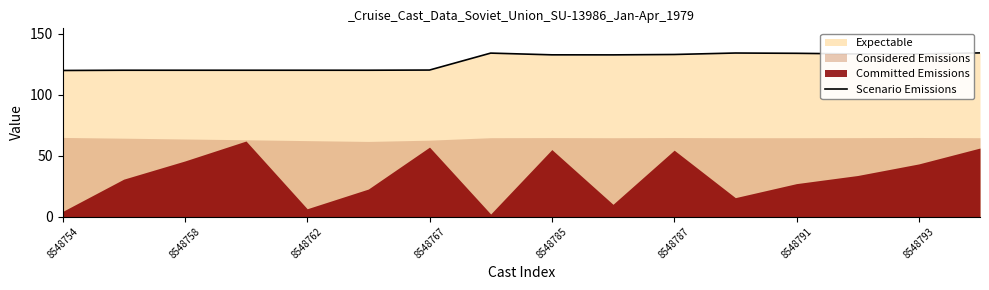

Does the chart display data point markers on the line(s)?

No